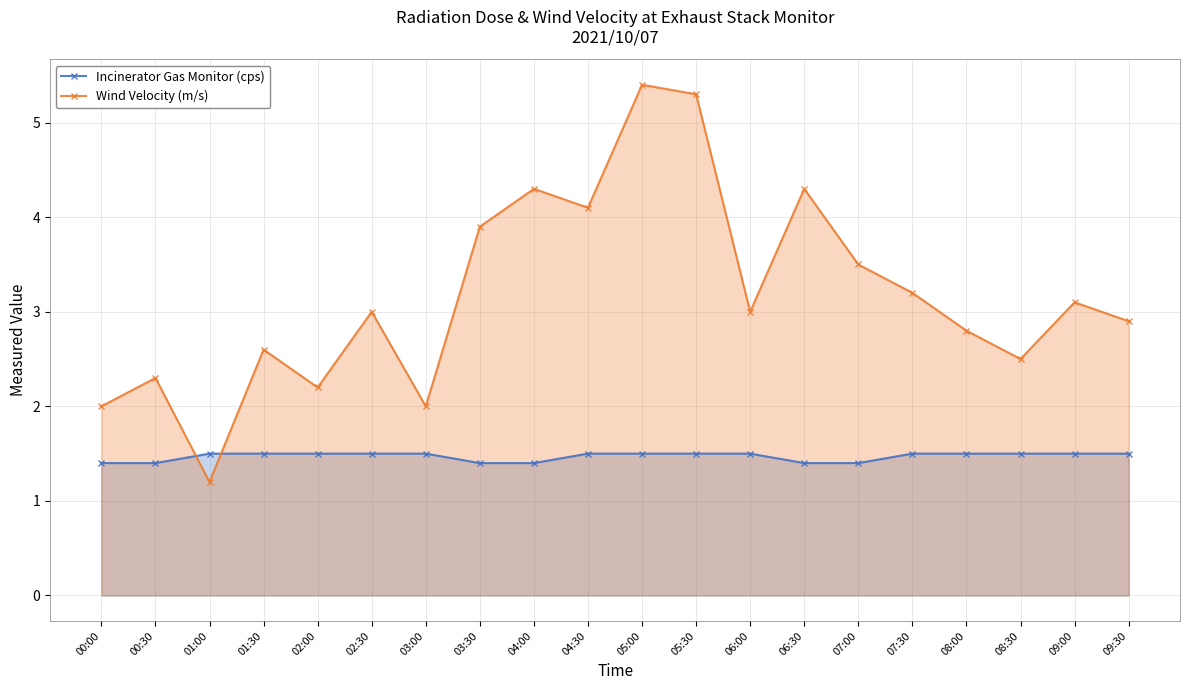

How many interior local valleys does the Wind Velocity (m/s) series have?

6